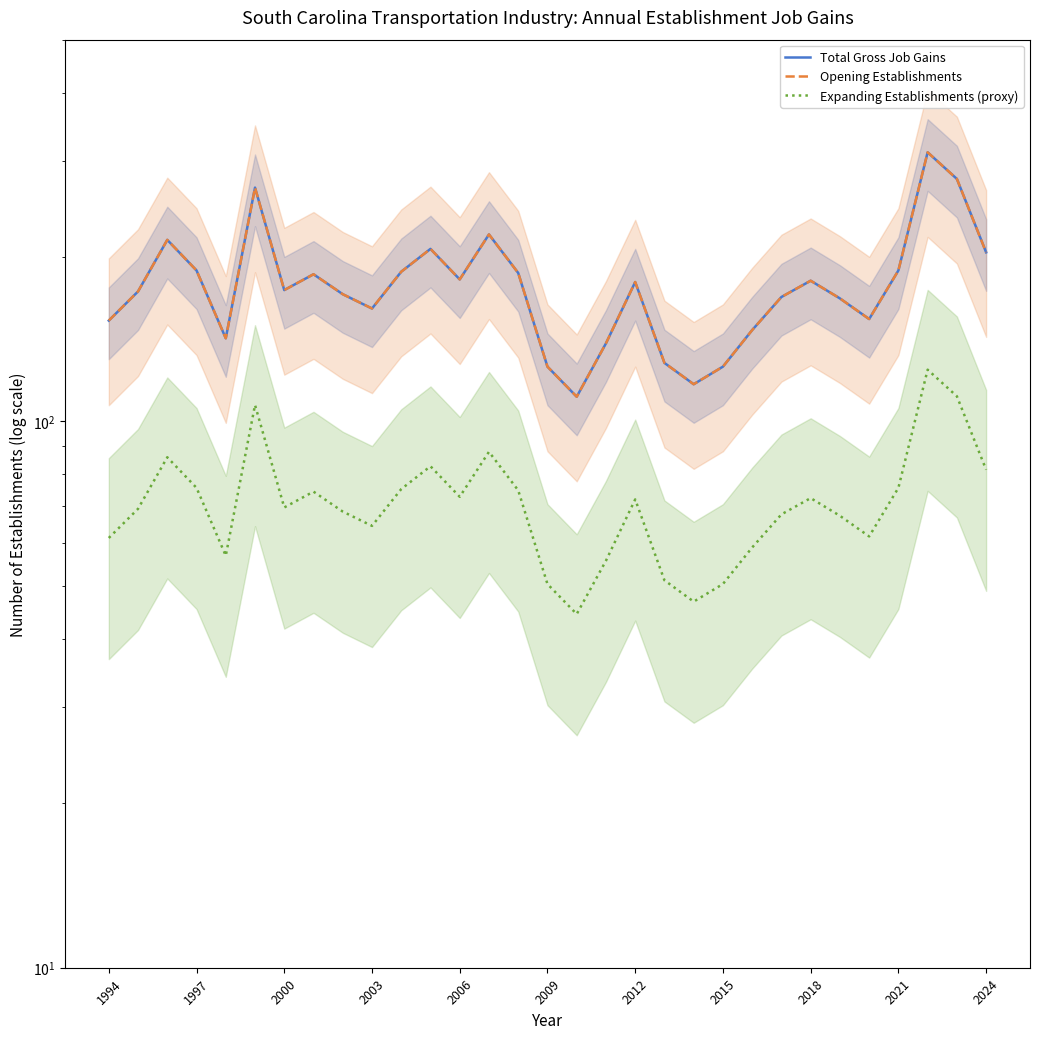

What is the minimum value for Expanding Establishments (proxy)?

44.4